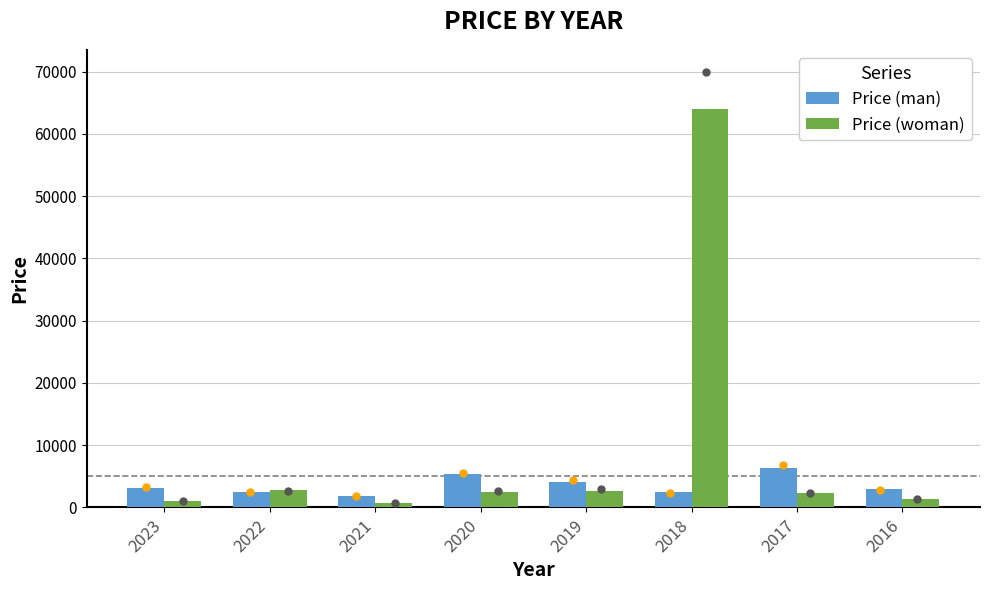

At how many categories does at least one series exceed 56902?

1